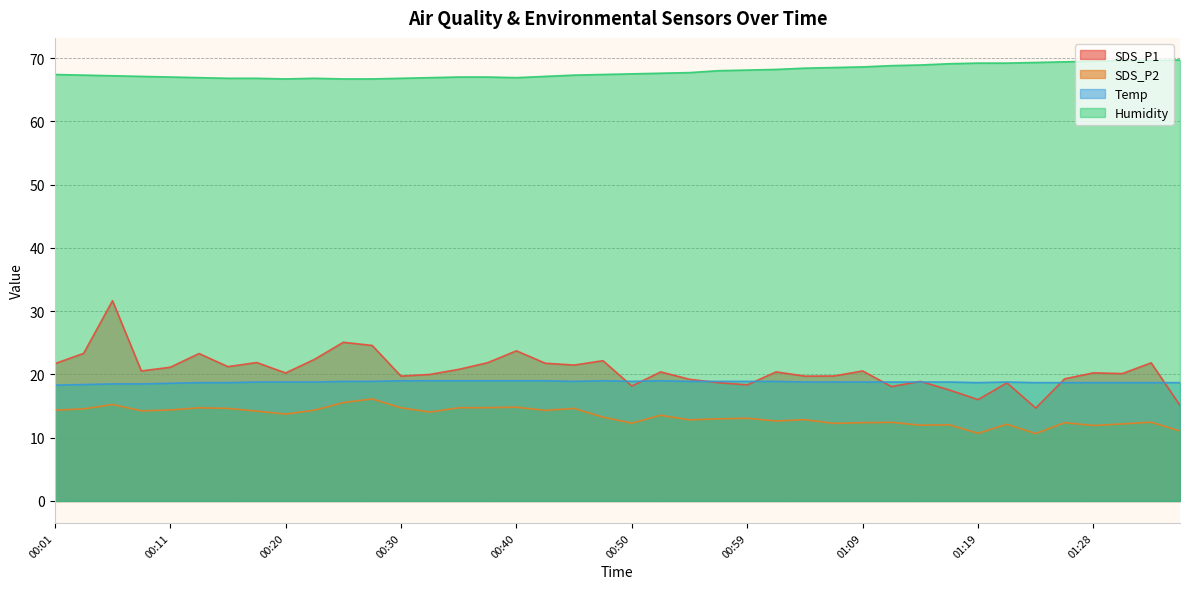

Rank the series by their maximum value, from lowest to highest.

SDS_P2, Temp, SDS_P1, Humidity